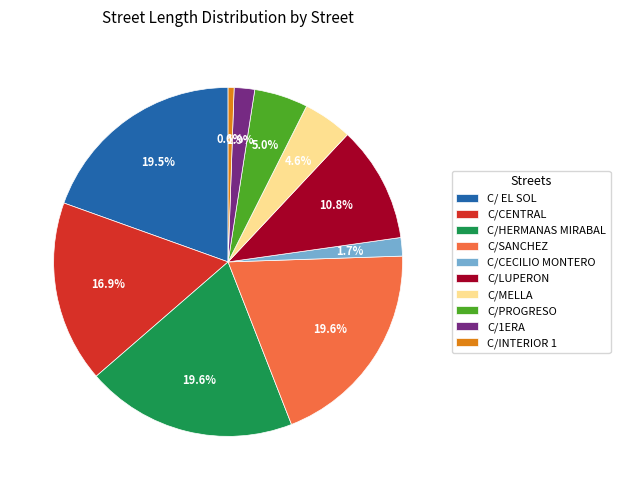

What is the ratio of the value at C/CECILIO MONTERO to the value at C/1ERA?

0.9